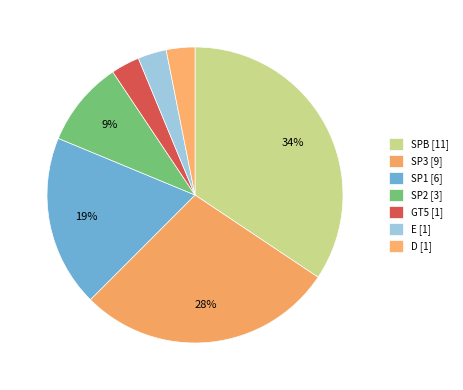

To the nearest percent, what percentage of the pie is GT5?

3%